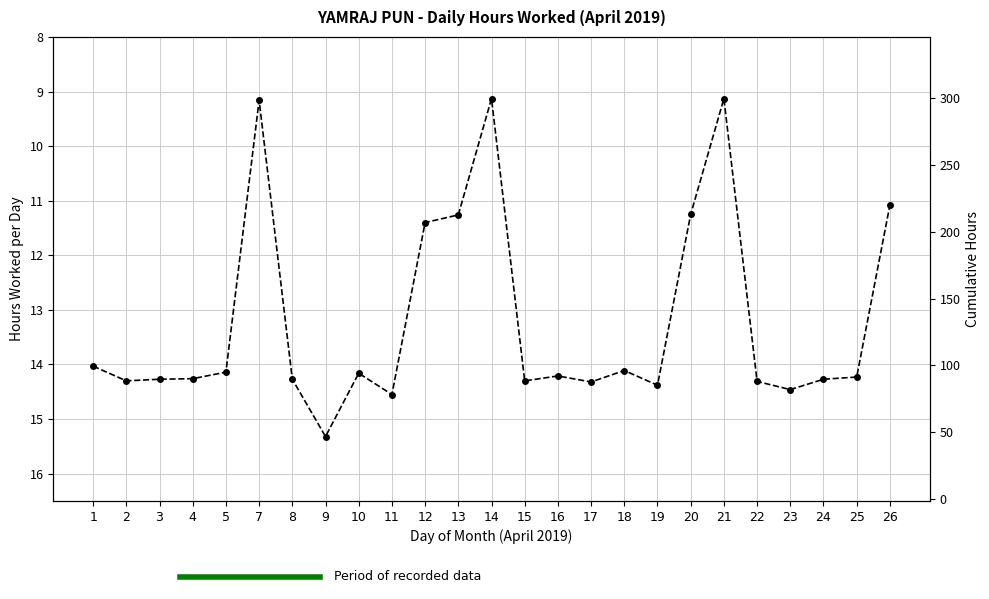

Rank the series by their maximum value, from lowest to highest.

Hours Worked, Cumulative Hours